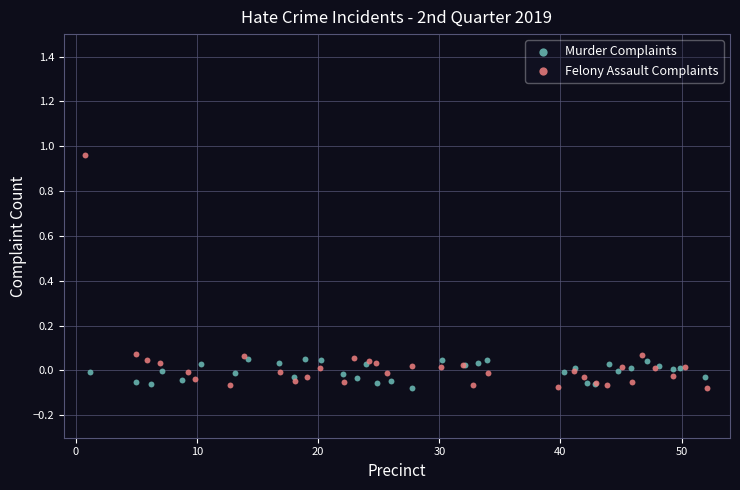

Which series reaches the maximum Y coordinate?

Felony Assault Complaints